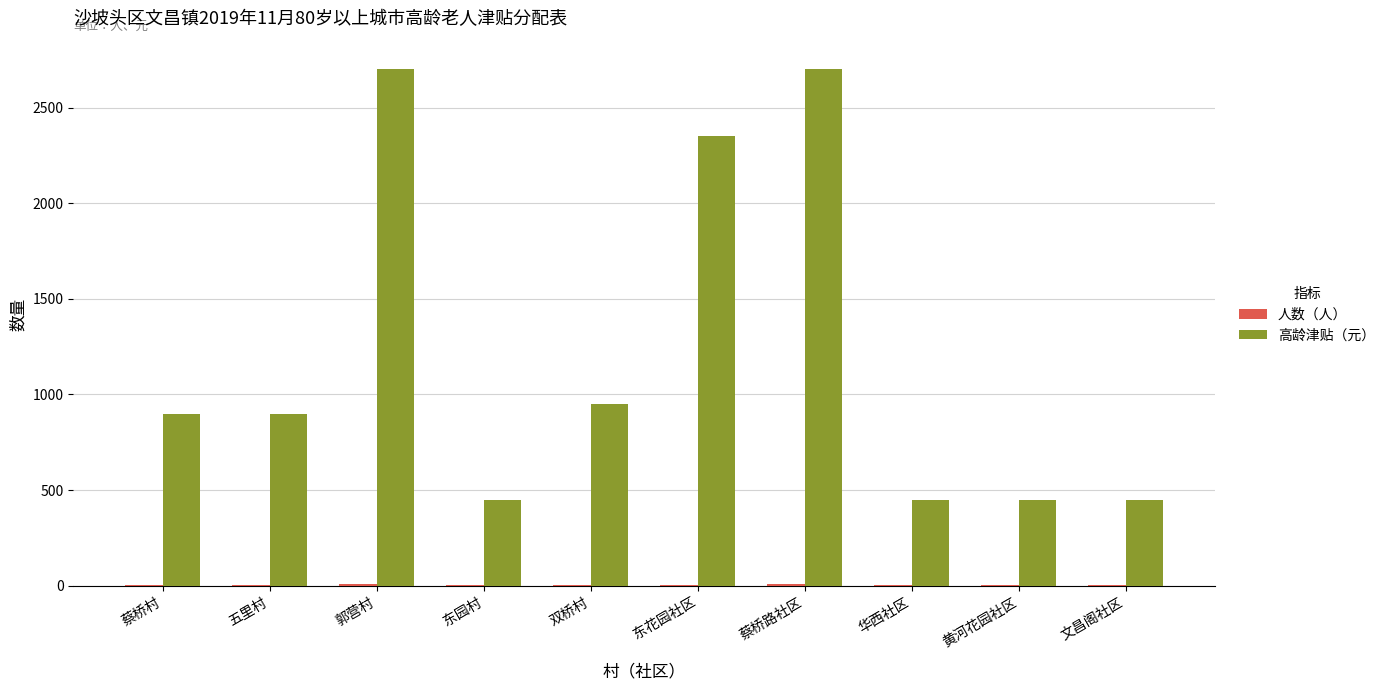

The 高龄津贴（元） series shows 450 at 东园村. True or false?

True